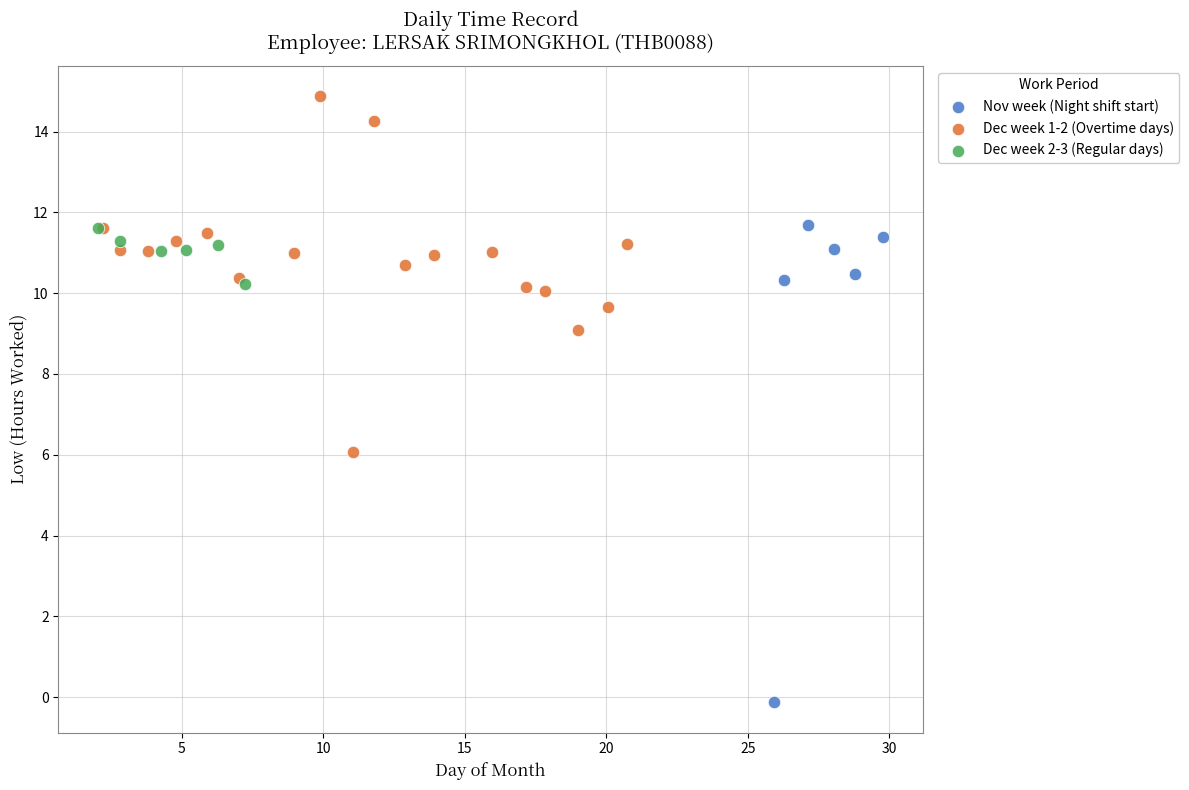

Which series reaches the maximum Y coordinate?

Dec week 1-2 (Overtime days)